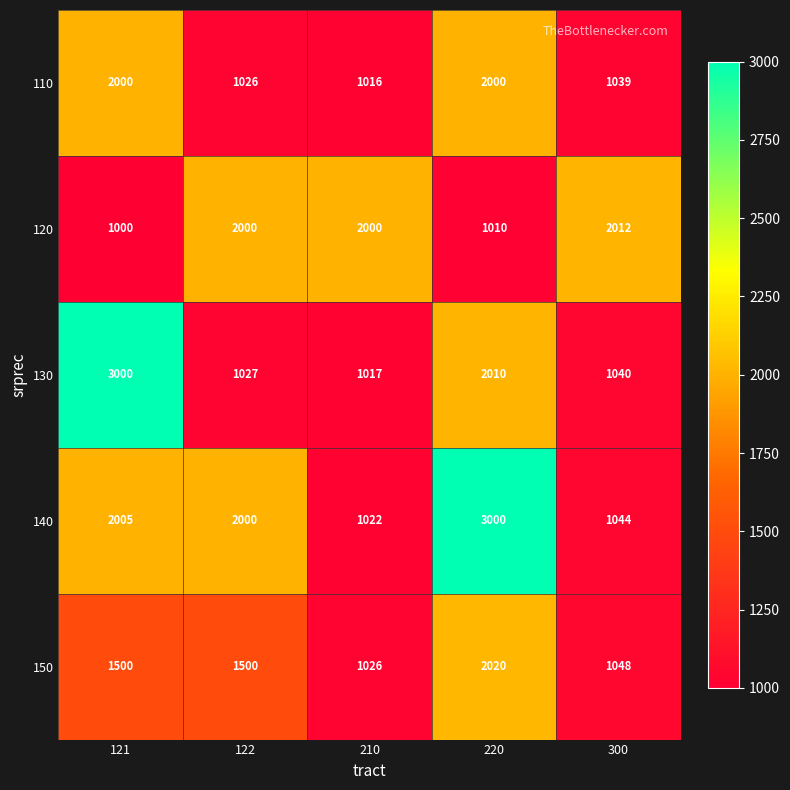

Count the number of categories in the chart.

5